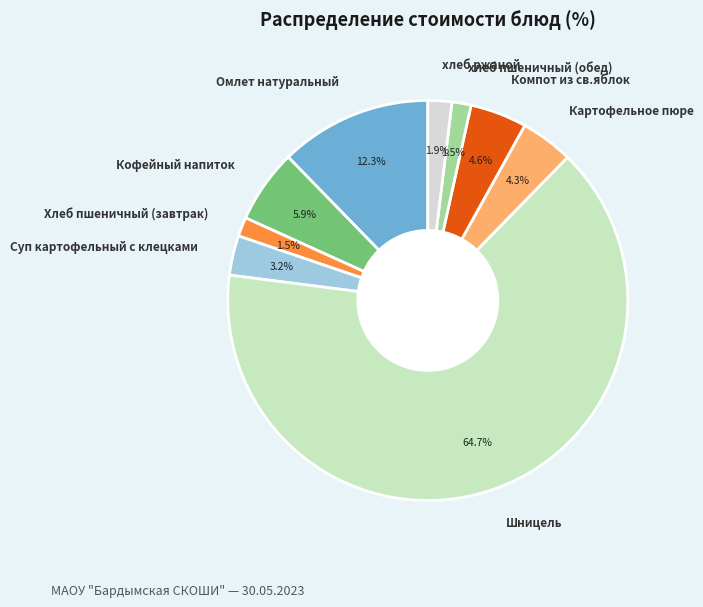

To the nearest percent, what percentage of the pie is Омлет натуральный?

12%